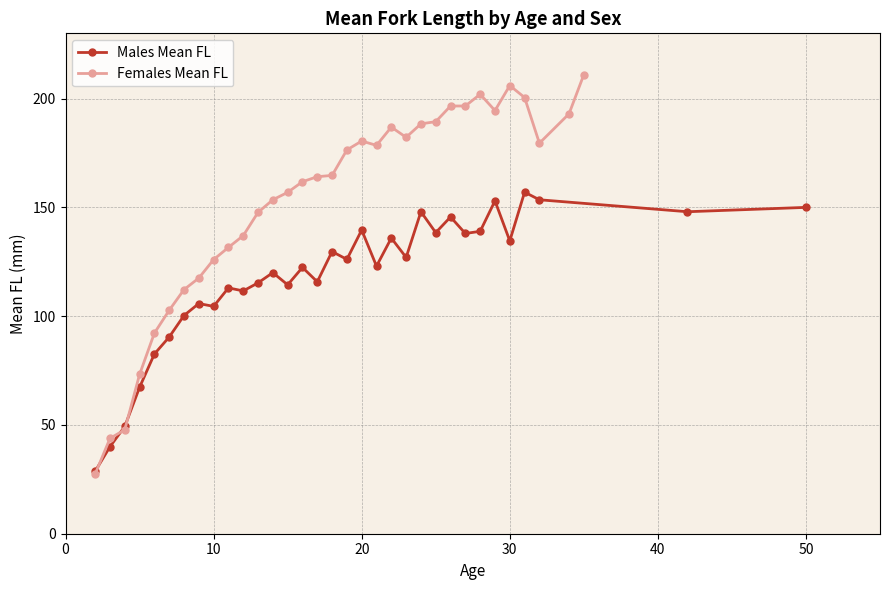

In Females Mean FL, how many points are lower than both neighbors (excluding endpoints)?

4